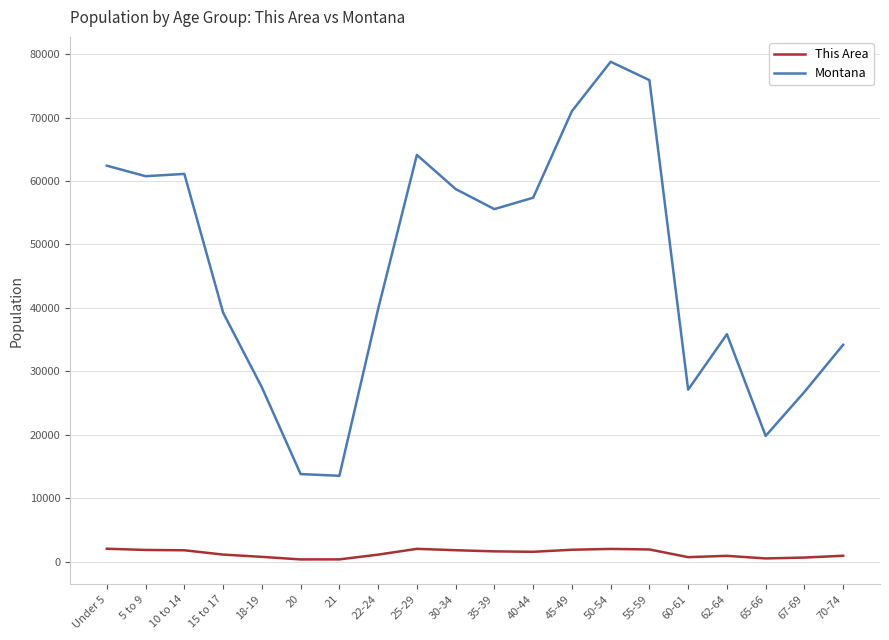

What is the difference between the maximum and minimum values in the Montana series?

65294